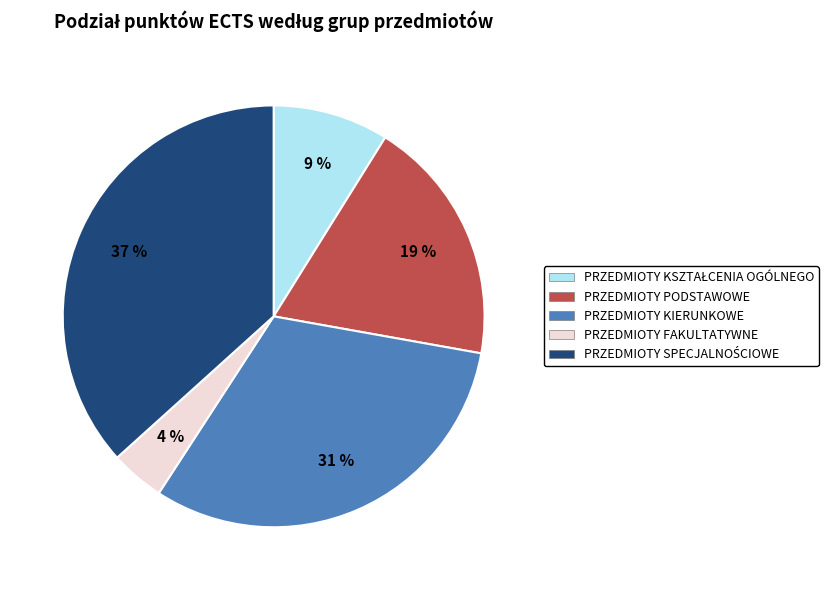

Count the number of slices in the pie.

5